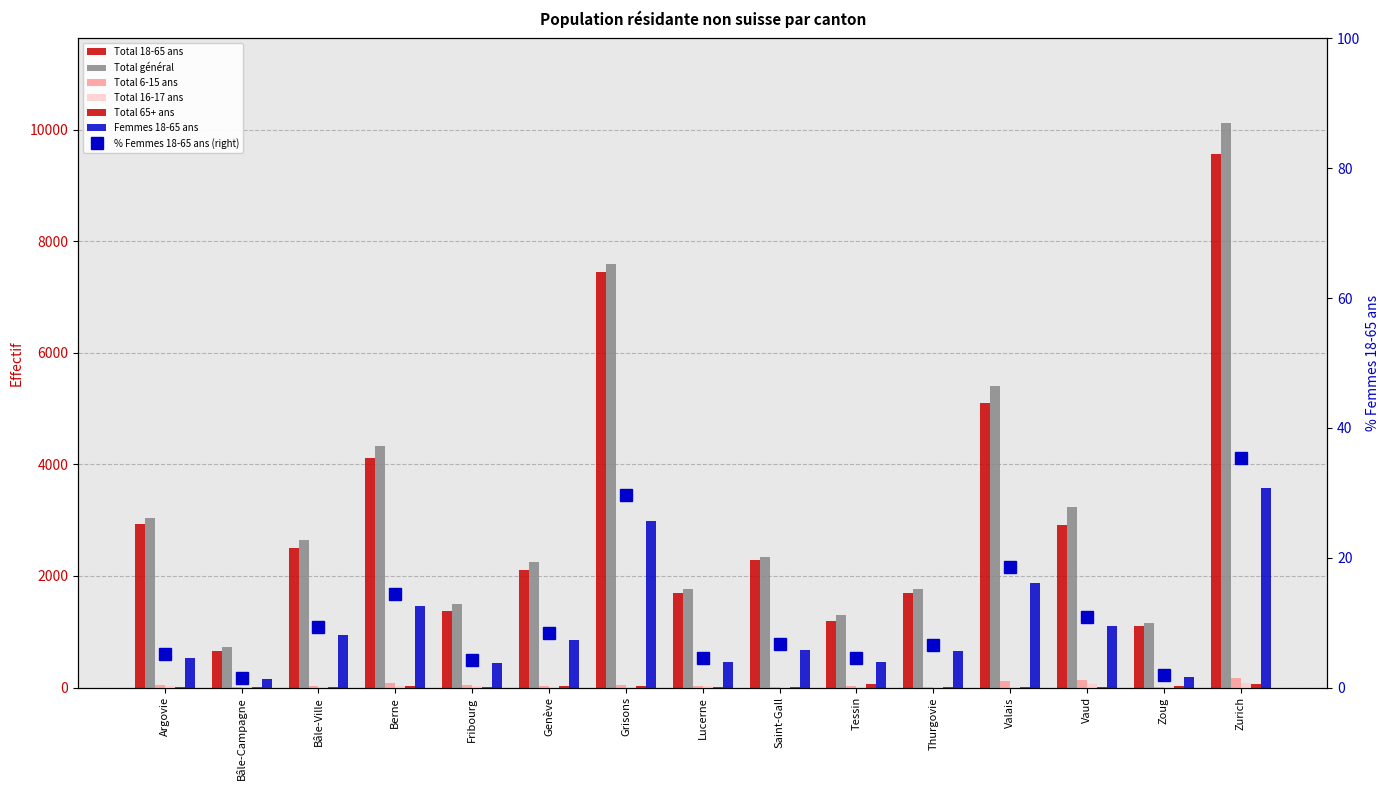

Are the bars grouped side by side (vs. stacked)?

Yes